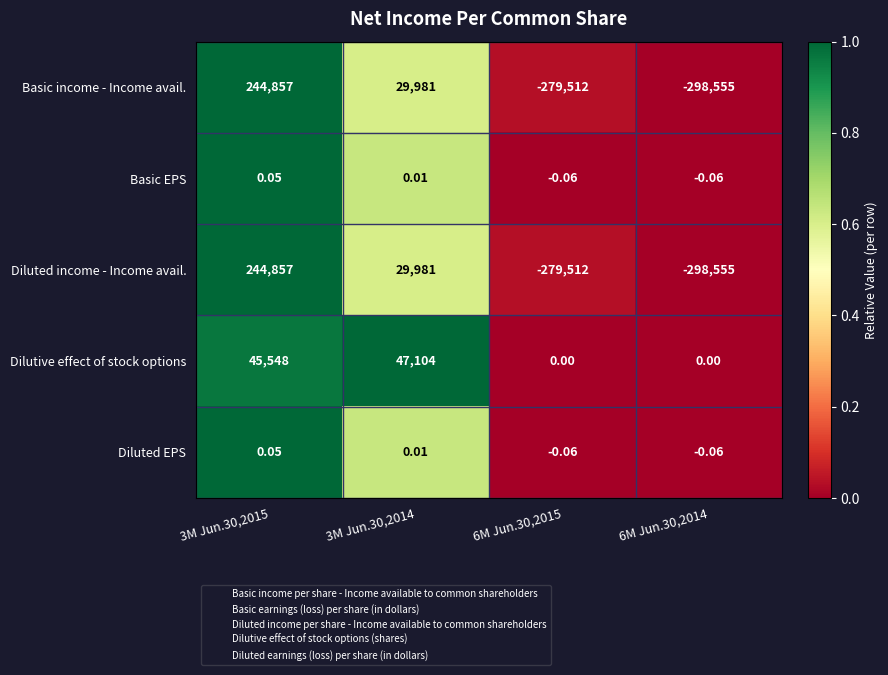

Is the value of Diluted EPS at 6M Jun.30,2014 greater than the value of Dilutive effect of stock options at 6M Jun.30,2014?

No